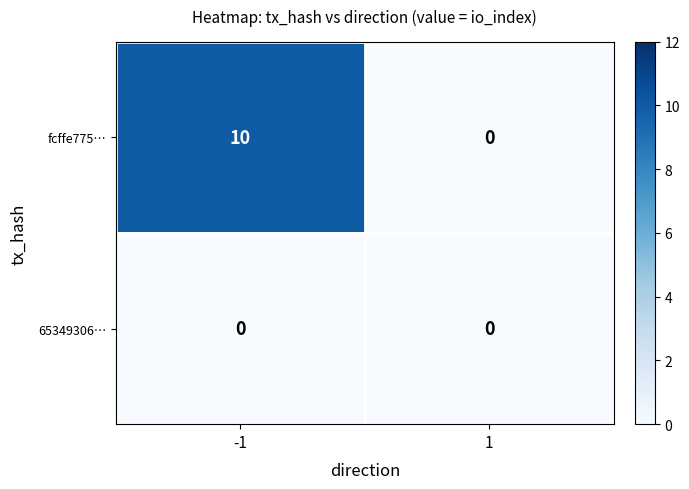

List the labels in order of fcffe775… value, largest first.

-1, 1